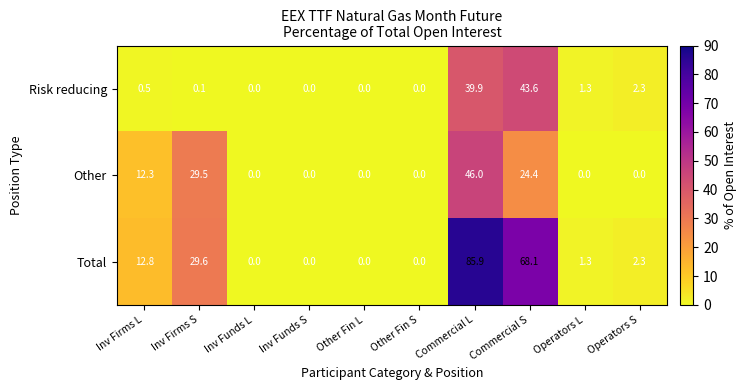

At which category is the sum across all series the highest?

Commercial L